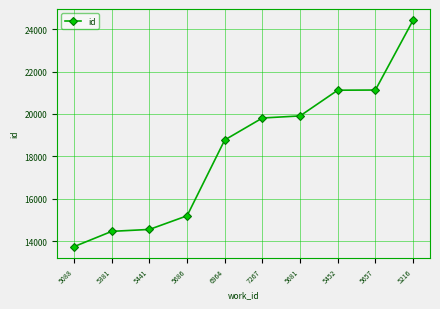

How many data points are less than 19810?

5